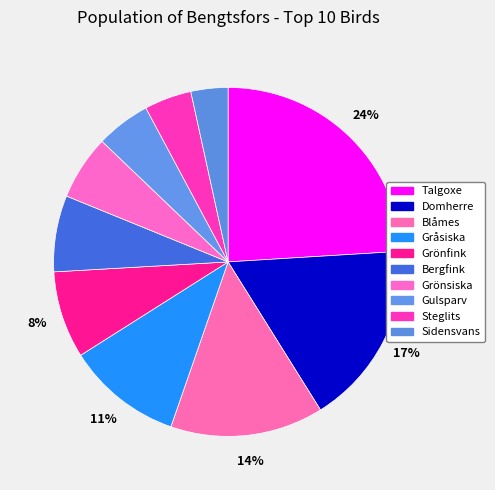

To the nearest percent, what is the combined percentage of Talgoxe and Gråsiska?

35%